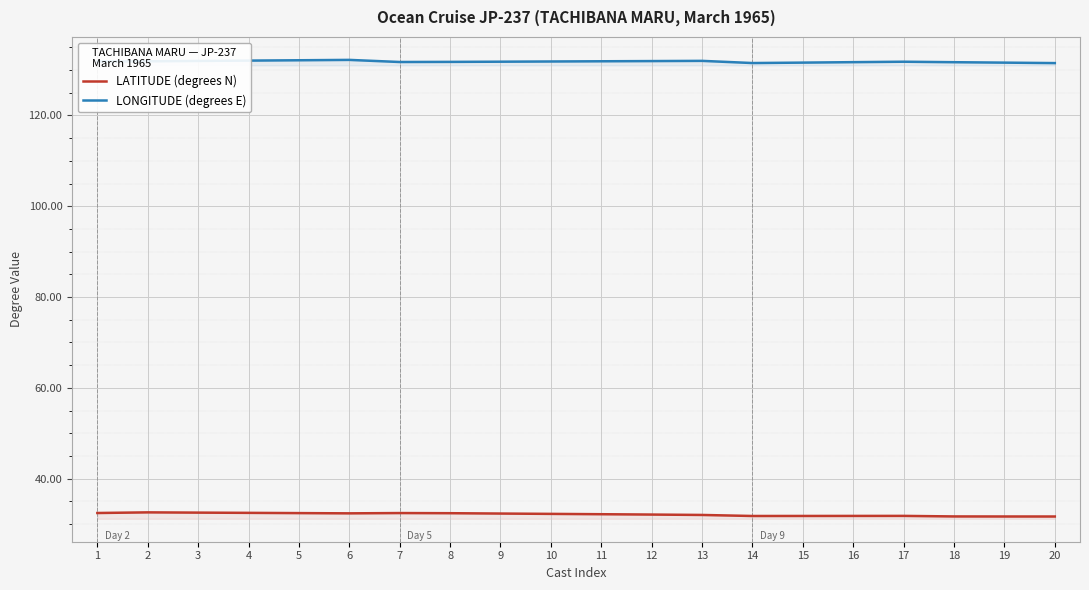

Is this an area chart (filled region under the line)?

No